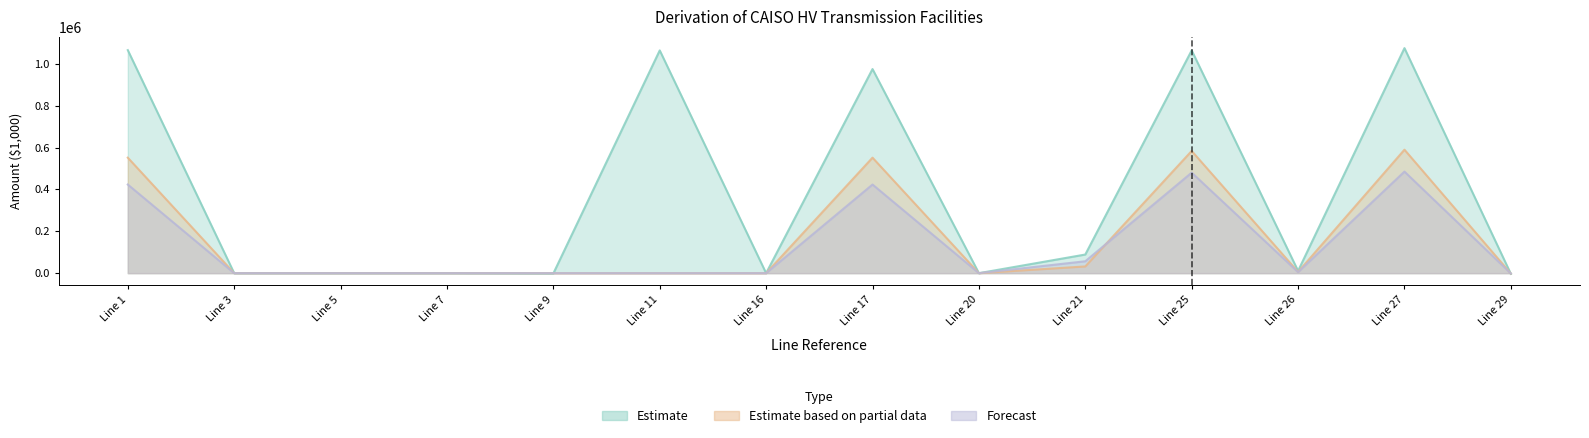

Between Line 9 and Line 7, which is larger?

Line 7